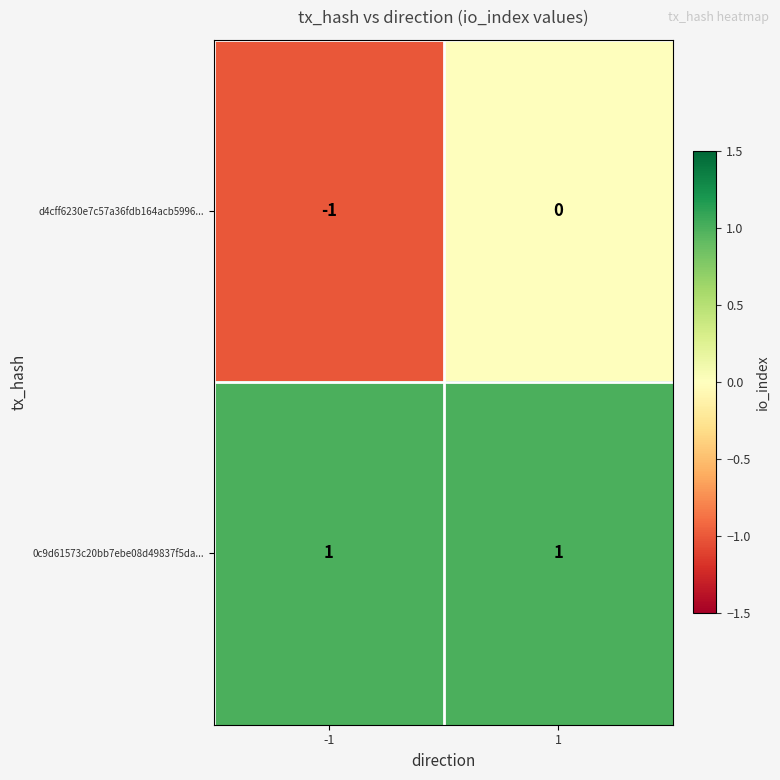

Which series has the largest total across all categories?

0c9d61573c20bb7ebe08d49837f5da...